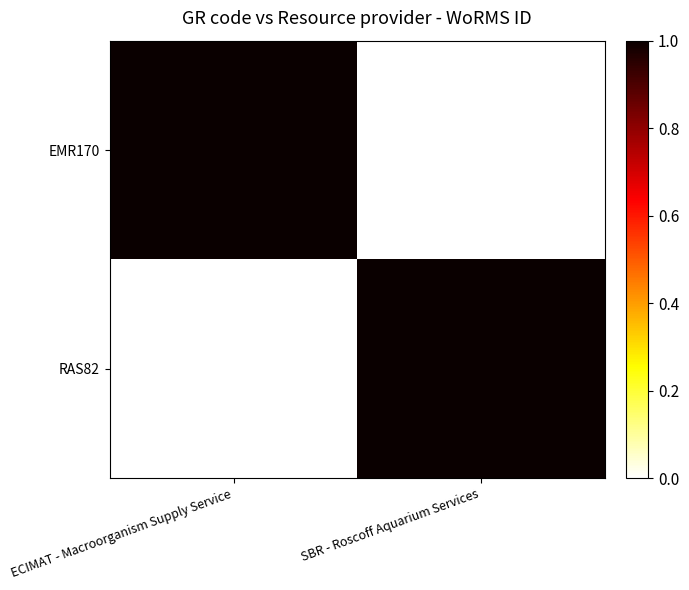

At how many categories does at least one series exceed 0?

2